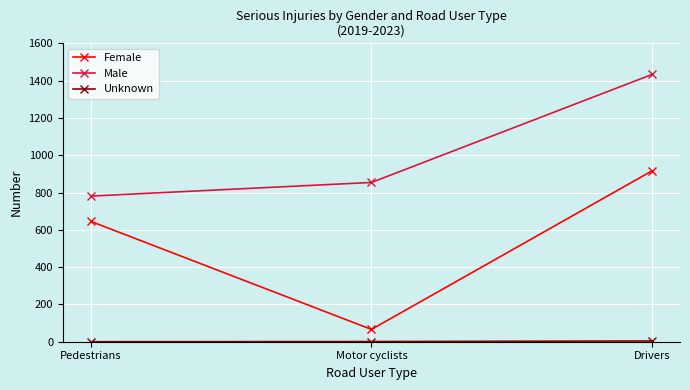

At how many categories does at least one series exceed 279?

3